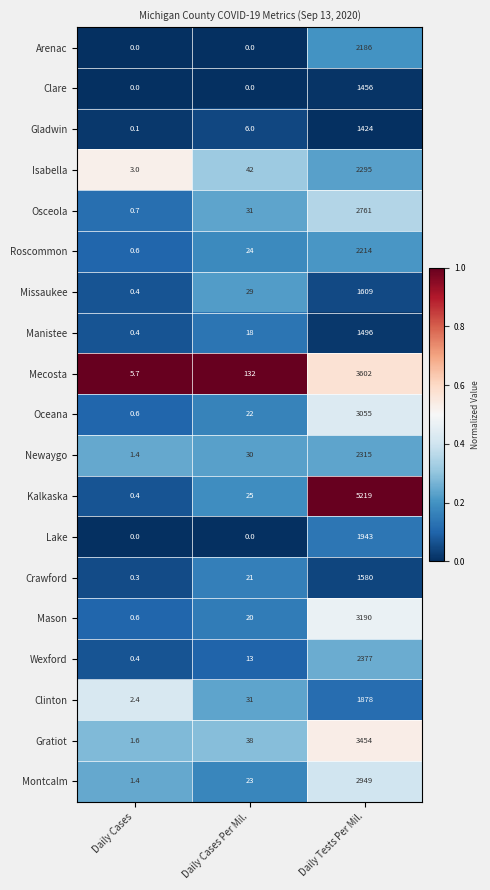

Is it true that Clare equals 0.0 at Daily Cases Per Mil.?

True